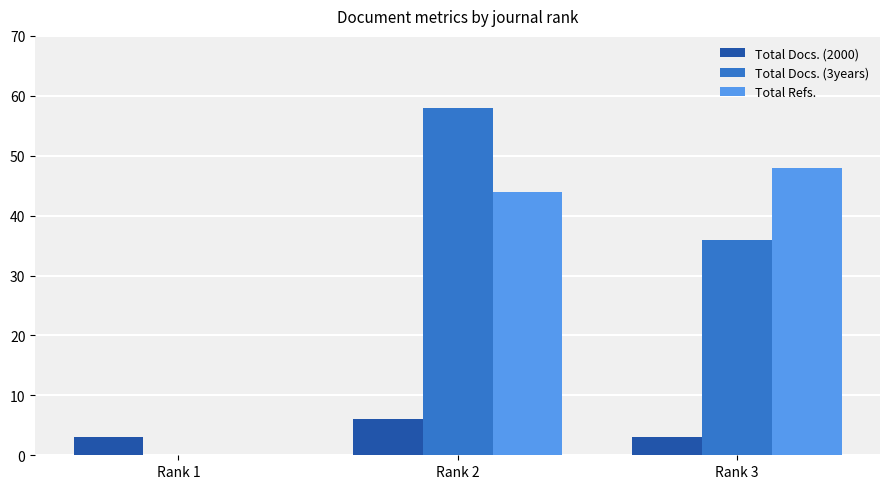

How many distinct data groups are displayed?

3